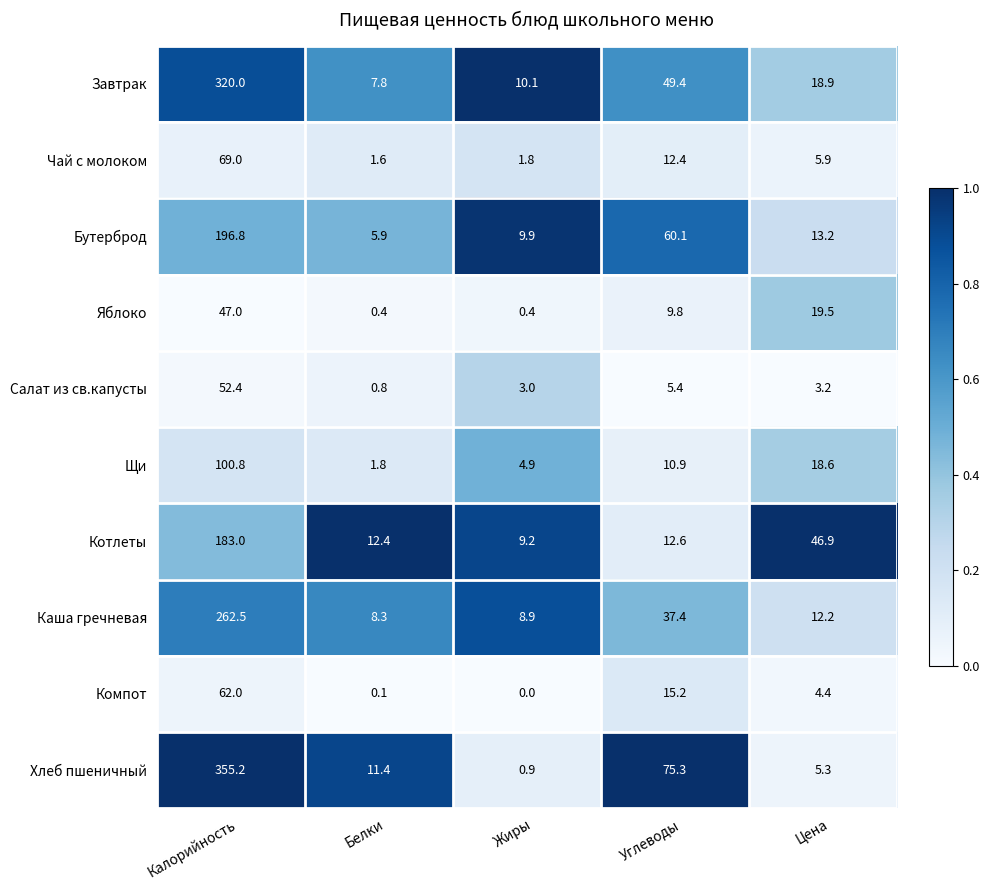

The Котлеты series shows 46.9 at Цена. True or false?

True